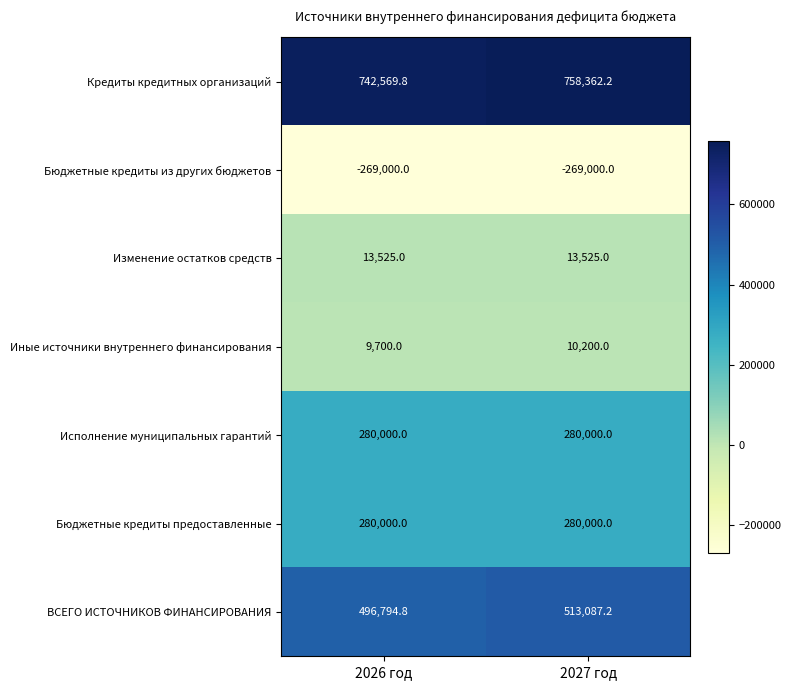

Between 2026 год and 2027 год, which series saw the biggest shift?

ВСЕГО ИСТОЧНИКОВ ФИНАНСИРОВАНИЯ